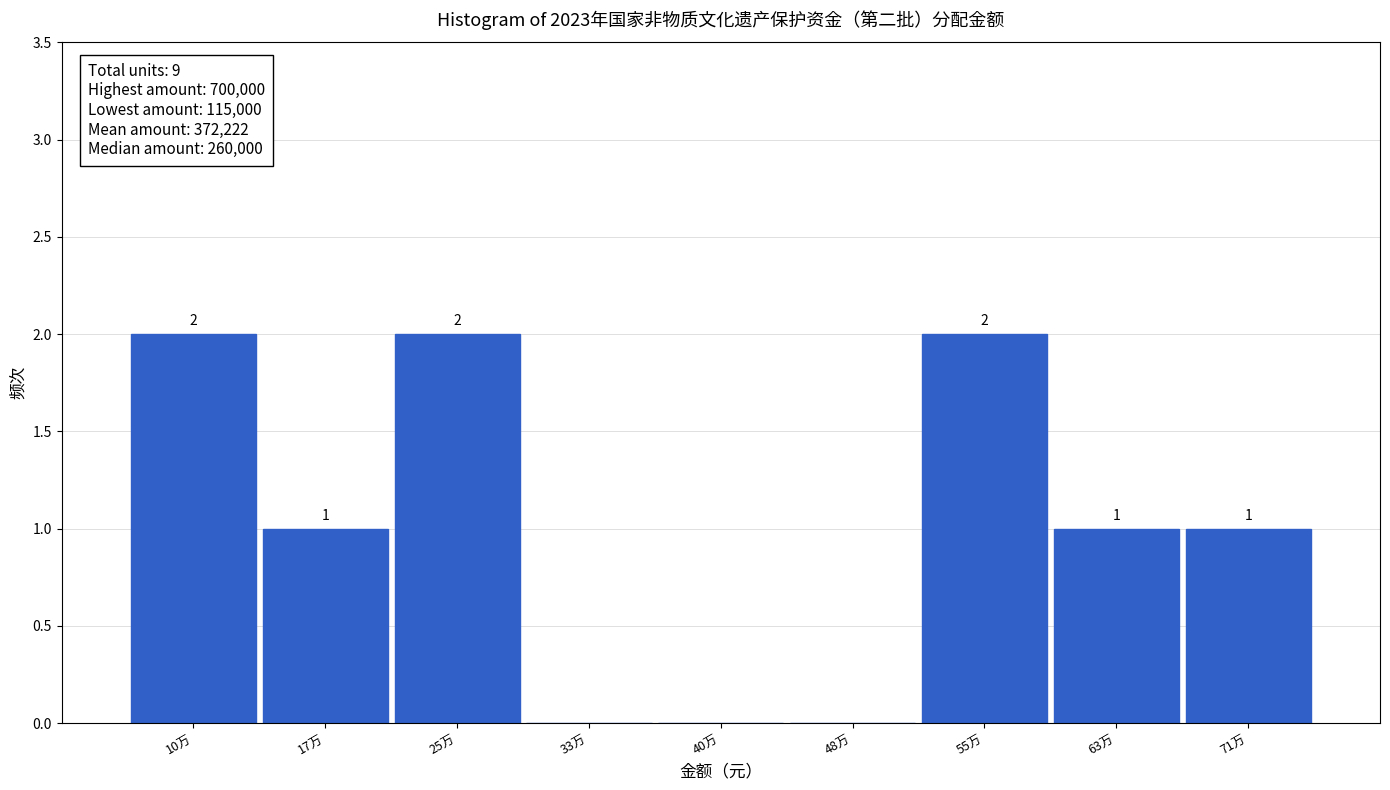

Reading left to right, what are all the values shown in this chart?

10万=2	17万=1	25万=2	33万=0	40万=0	48万=0	55万=2	63万=1	71万=1